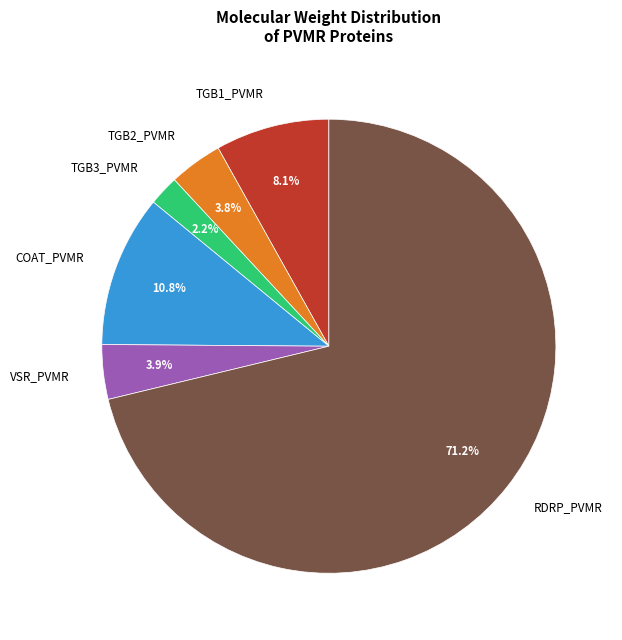

Approximately how many times larger is the value at COAT_PVMR compared to VSR_PVMR?

2.8